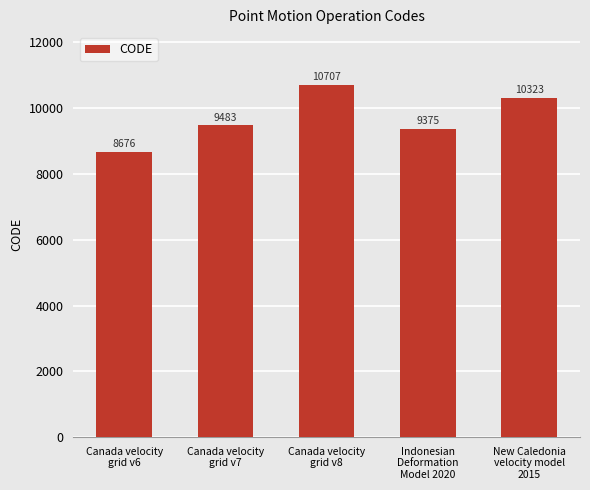

List the labels in order of value, smallest first.

Canada velocity
grid v6, Indonesian
Deformation
Model 2020, Canada velocity
grid v7, New Caledonia
velocity model
2015, Canada velocity
grid v8